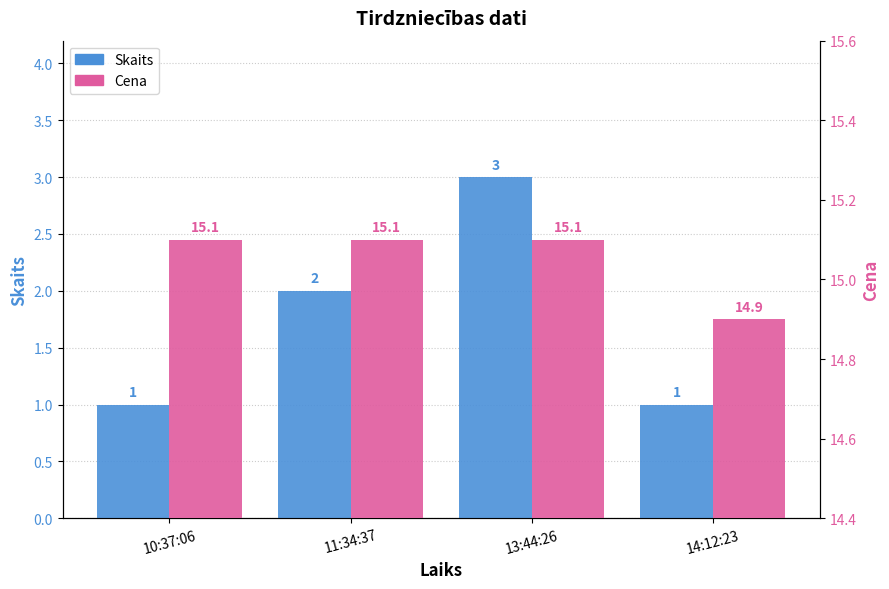

Are the bars horizontal?

No